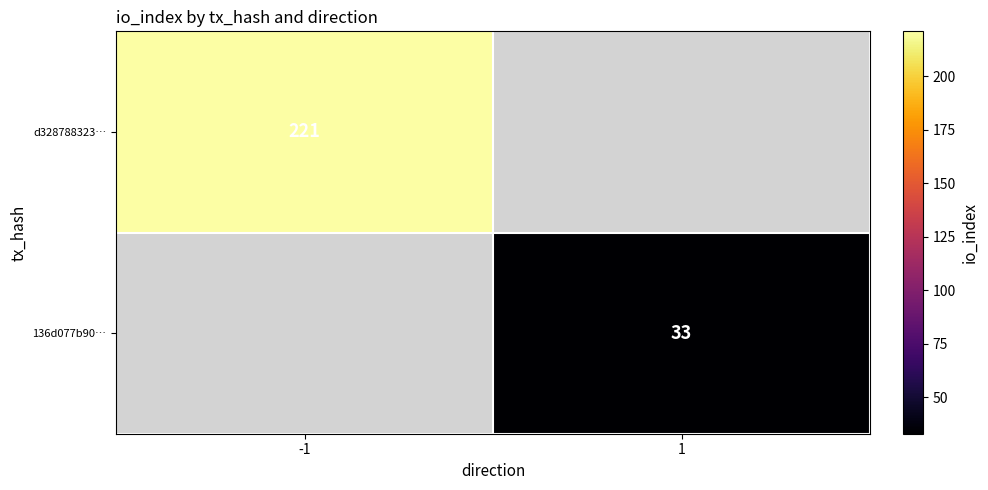

How many data points does each series have?

2